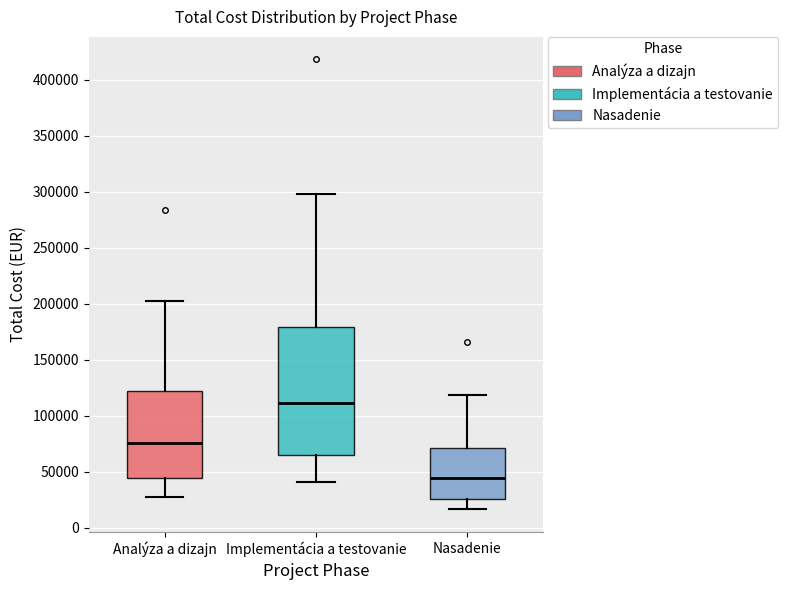

Where does the median line of the box for Nasadenie sit on the y-axis? The values are not printed on the chart, so give them approximately, as read against the axis.

45000